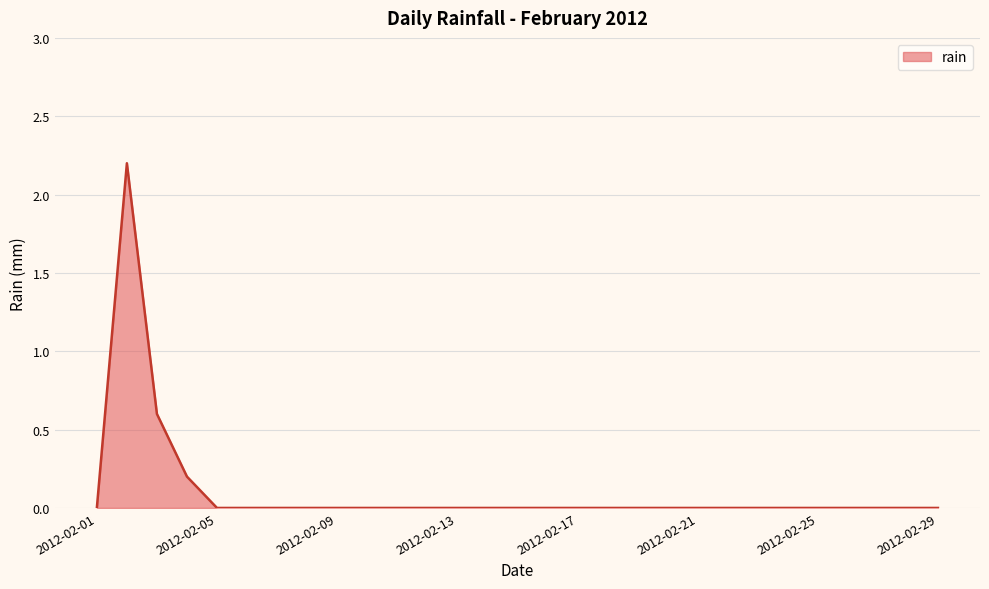

What is the maximum value shown in the chart?

2.2